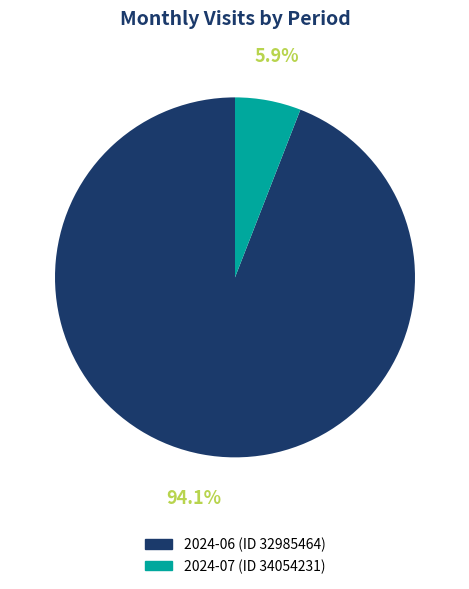

To the nearest percent, what percentage of the pie is 2024-07 (ID 34054231)?

6%